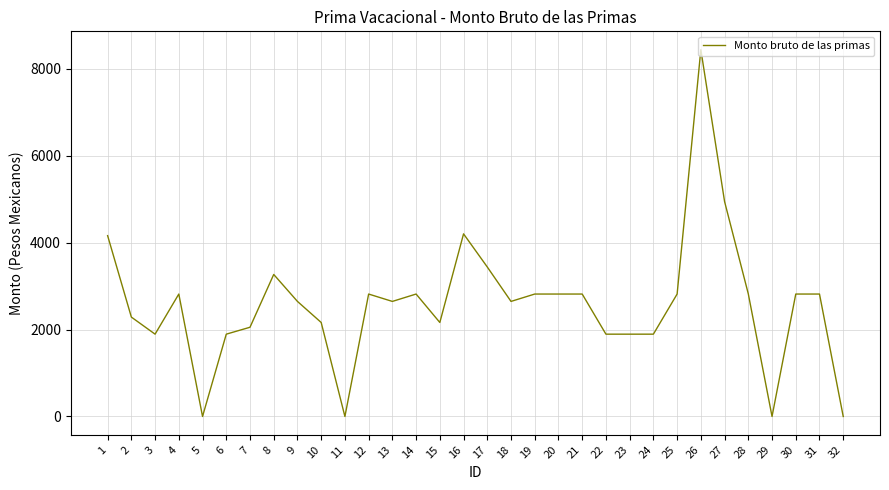

Does the chart display data point markers on the line(s)?

No